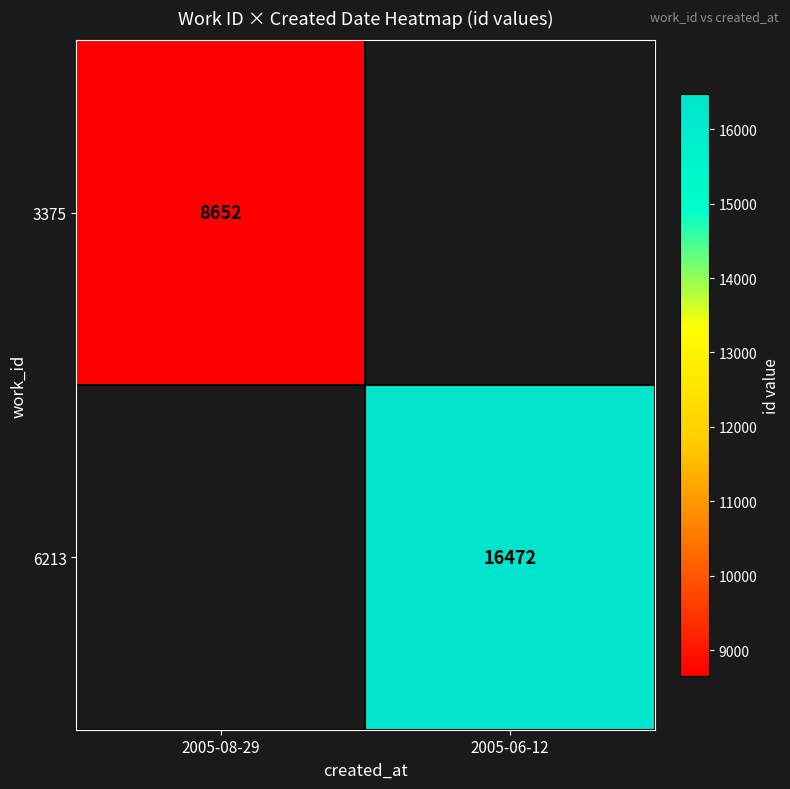

How many distinct data groups are displayed?

2